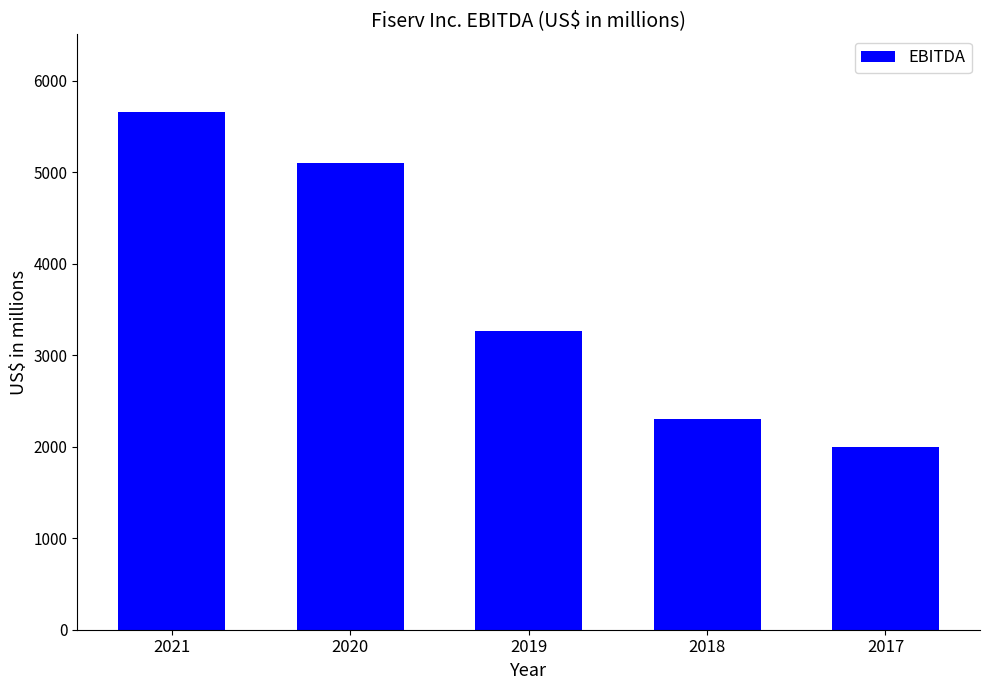

List the labels in order of value, largest first.

2021, 2020, 2019, 2018, 2017